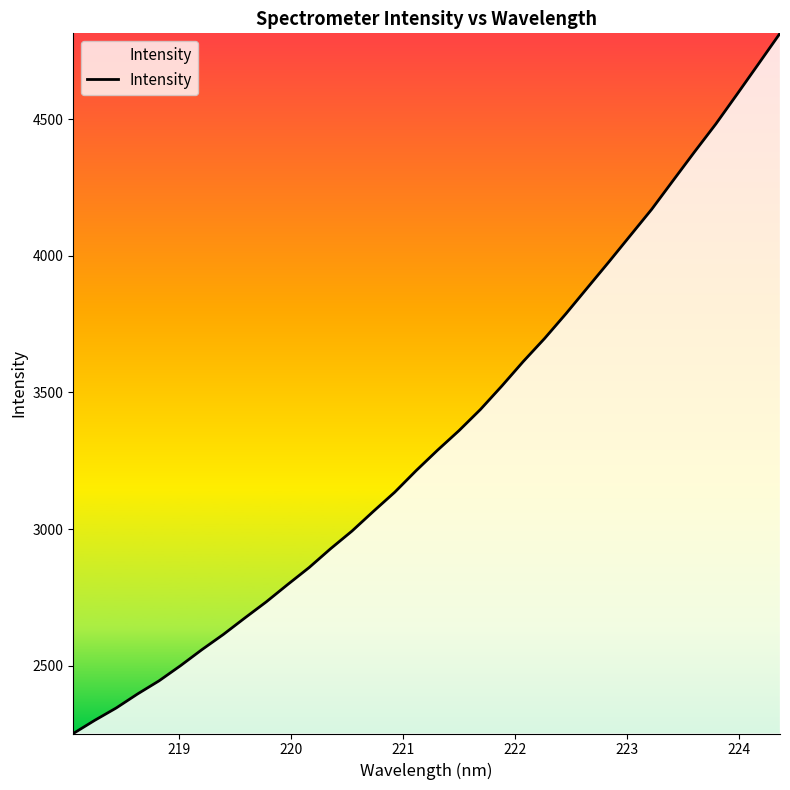

Does the chart display data point markers on the line(s)?

No